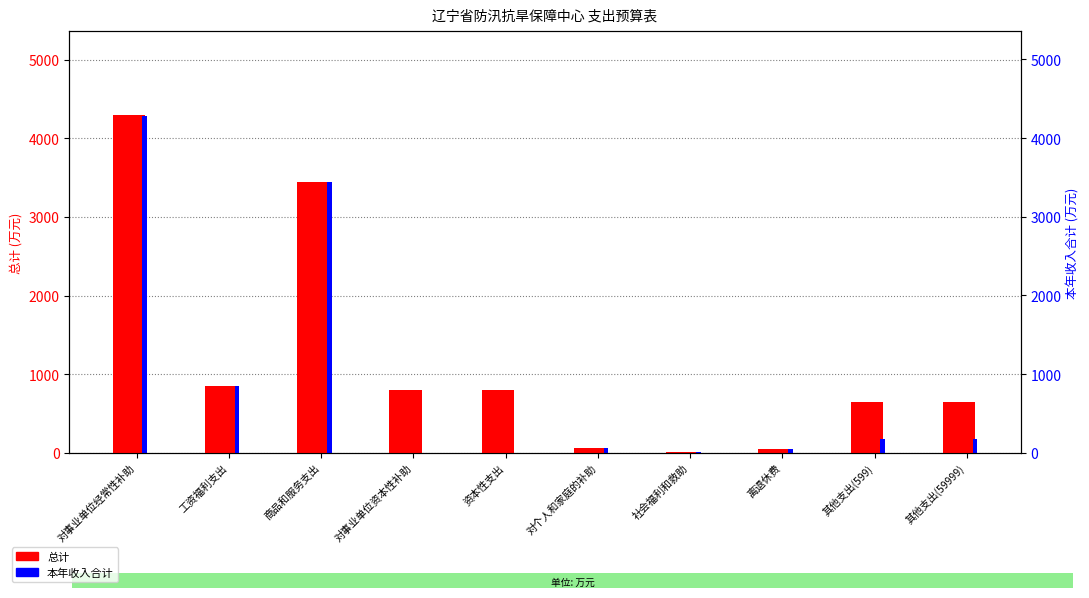

Where does the 本年收入合计 series first go above 173?

对事业单位经常性补助